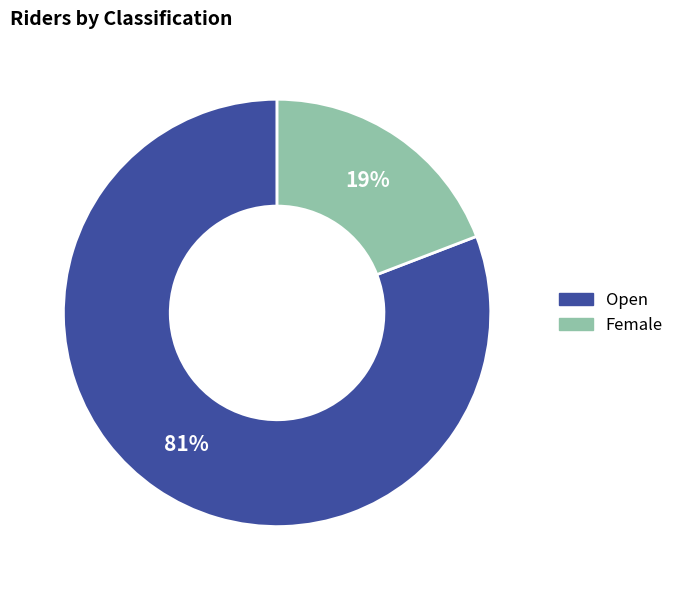

To the nearest percent, what is the combined percentage of Female and Open?

100%